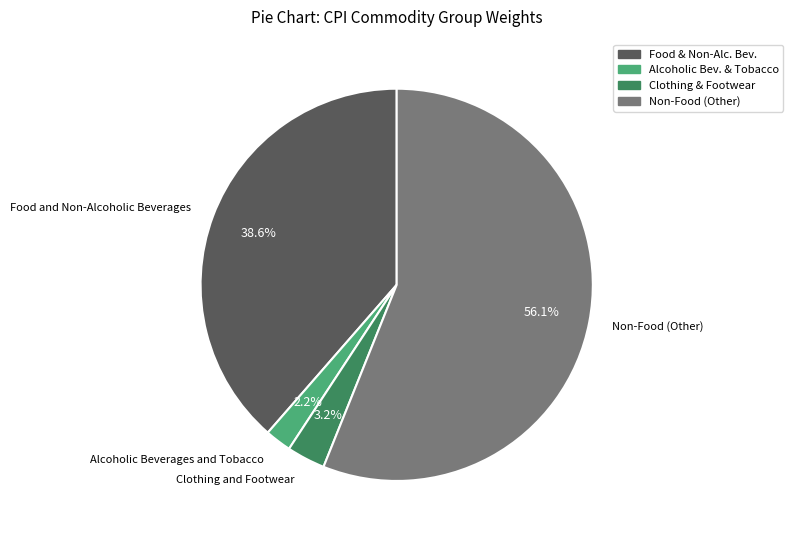

How many slices are in this pie chart?

4